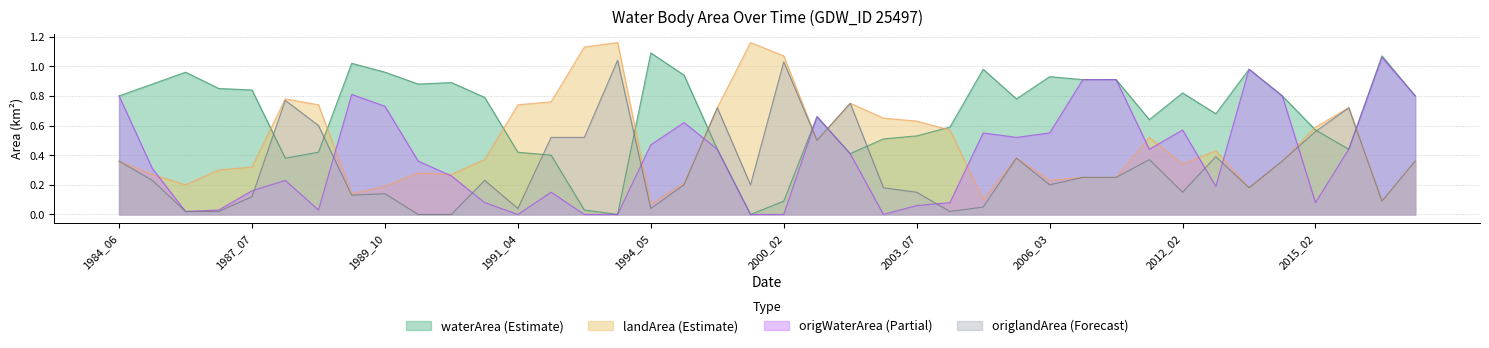

What value does the origlandArea series have at 2001_05?

0.5